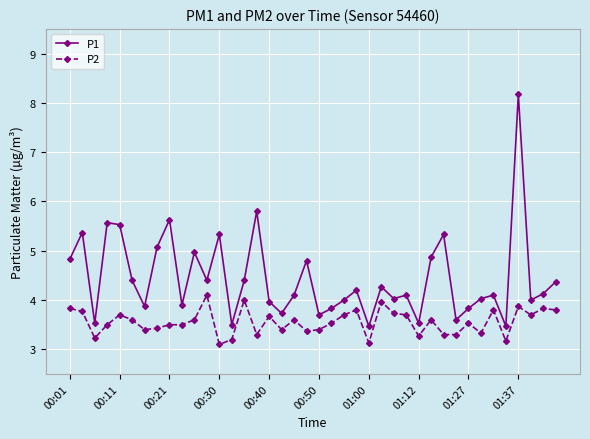

In P1, how many points are lower than both neighbors (excluding endpoints)?

13